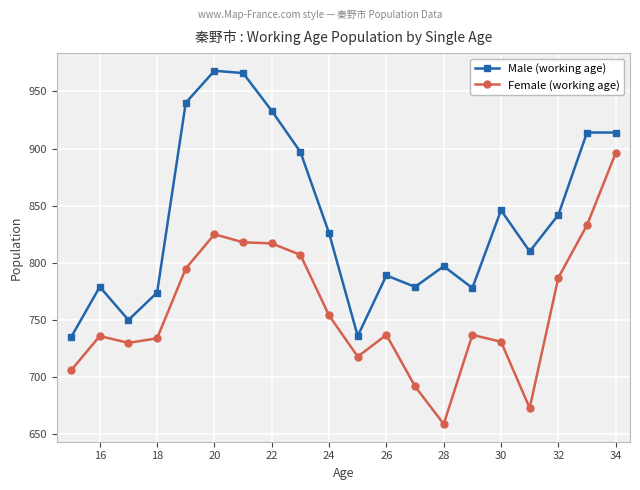

What is the value of the Male (working age) point at the 16th from the left?

846